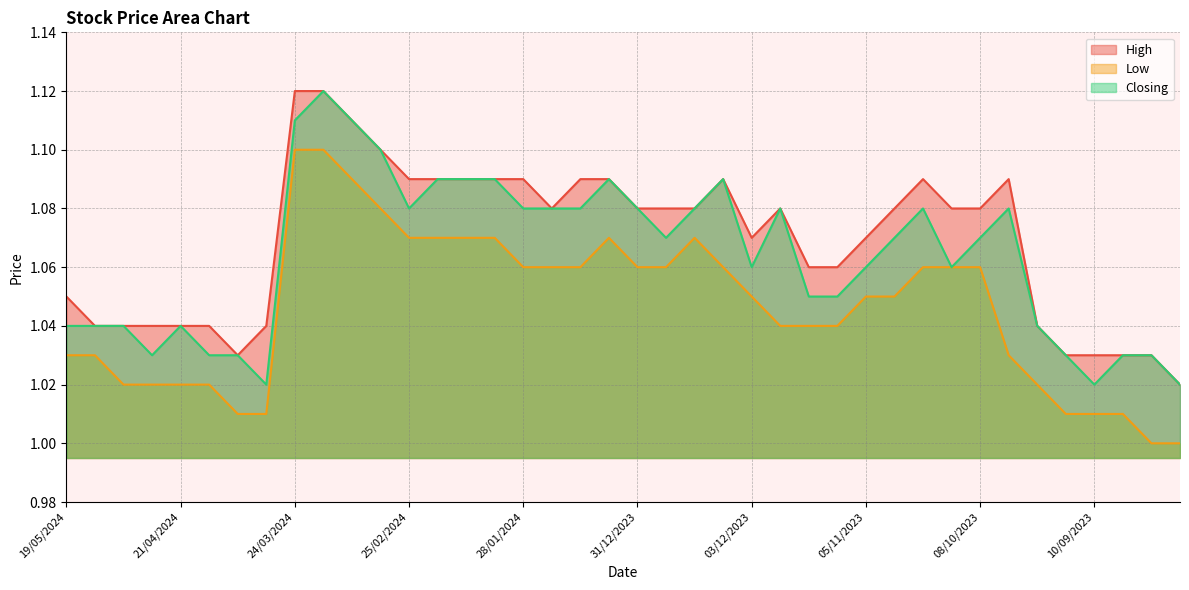

True or false: Closing and Low cross at least once.

False